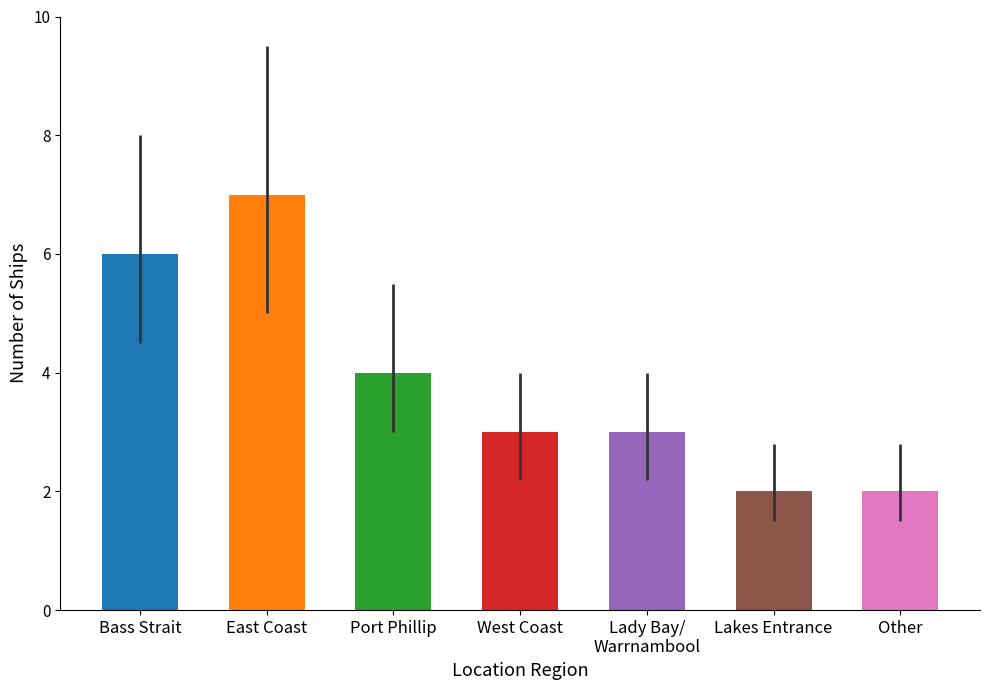

What is the maximum value shown in the chart?

7